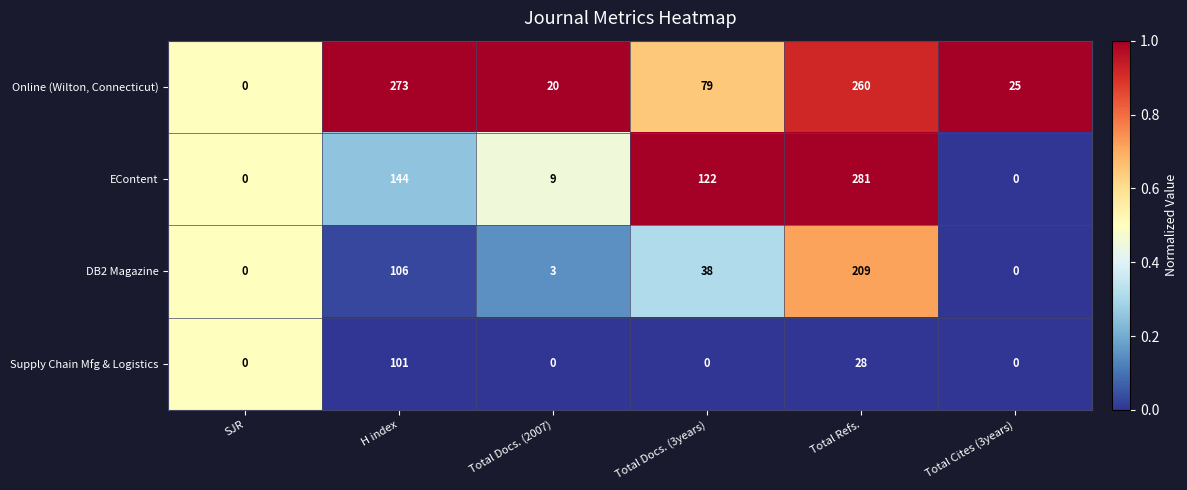

Where is Supply Chain Mfg & Logistics nearest to the value 50?

Total Refs.